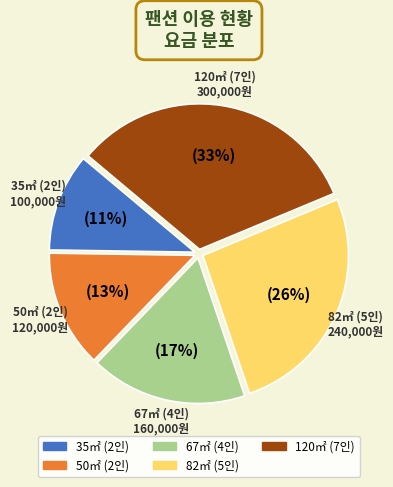

Combined, do 50㎡ (2인) and 82㎡ (5인) account for over 50%?

No